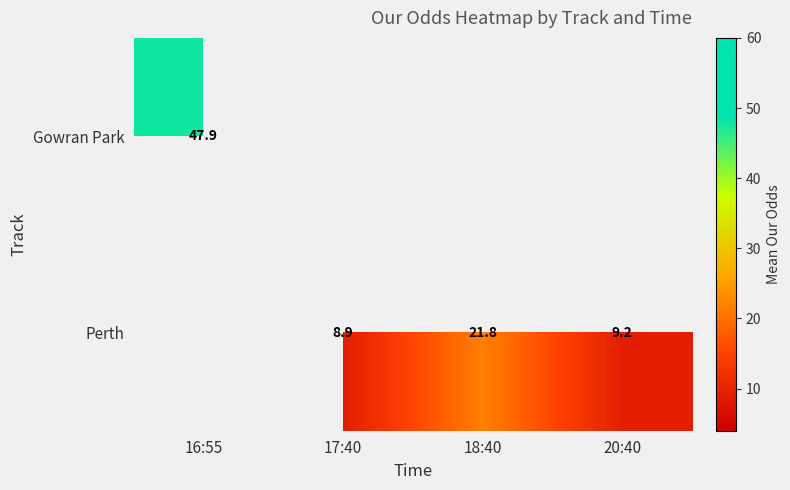

Between 17:40 and 20:40, which series saw the biggest shift?

Perth